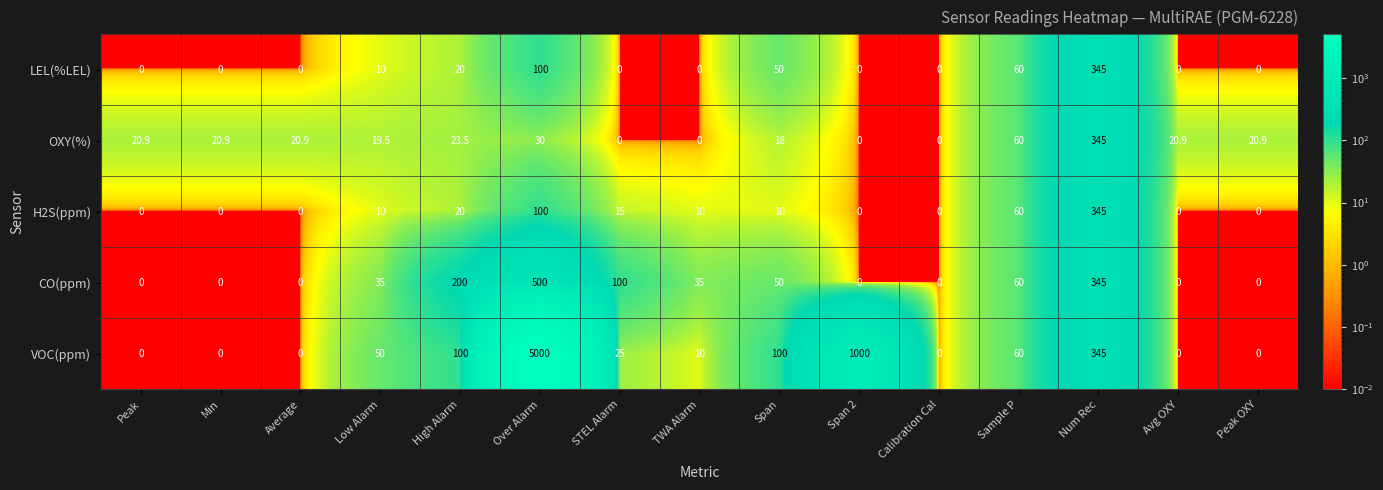

How many categories are shown in the chart?

15